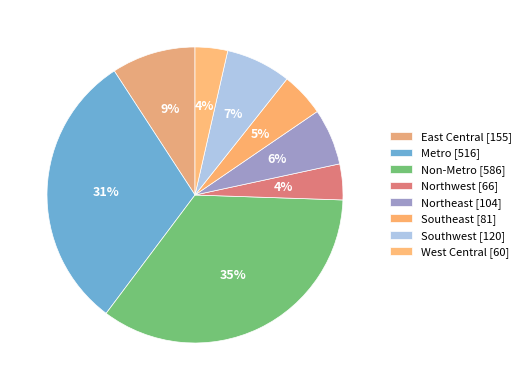

What is the total percentage of West Central and Southeast?

8.4%